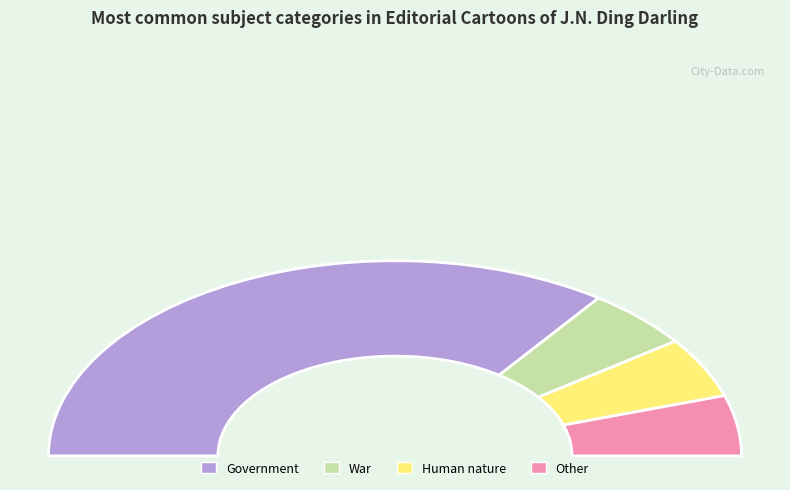

Count the number of slices in the pie.

4